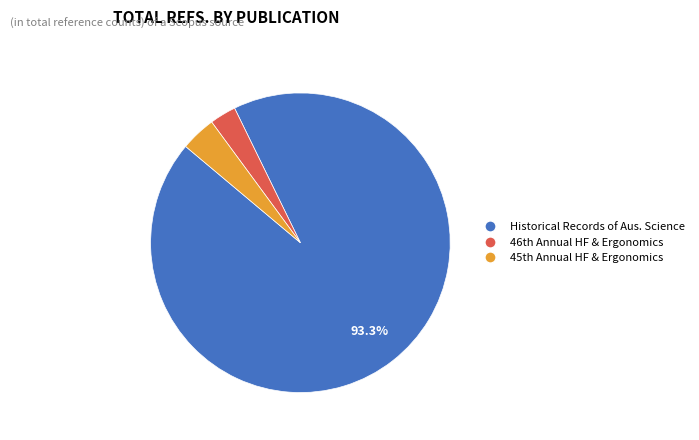

Is there any slice that represents more than half of the pie?

Yes